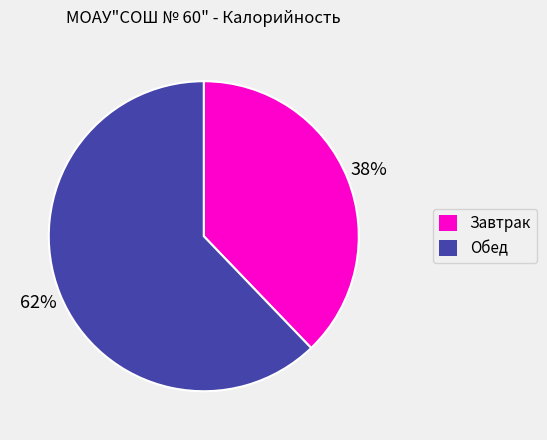

Which category accounts for the majority?

Обед